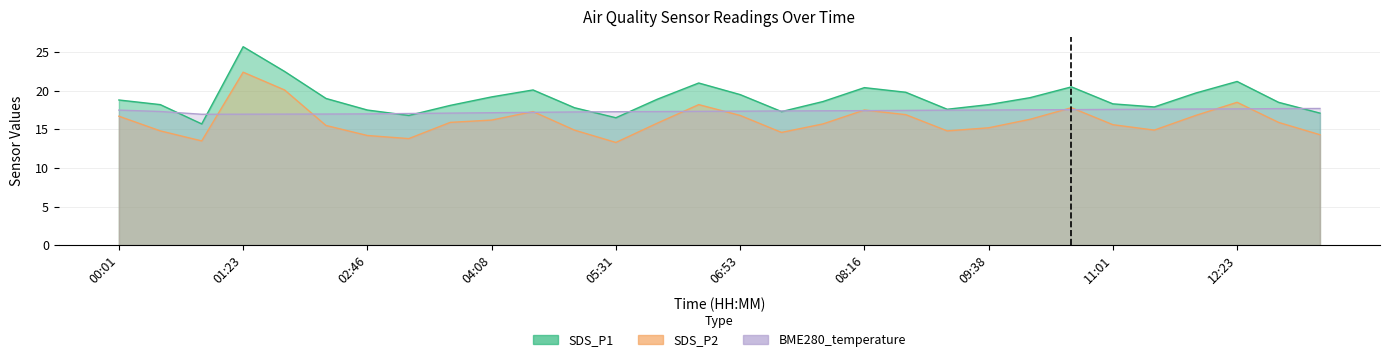

Is it true that SDS_P2 equals 16.8 at 11:56?

True